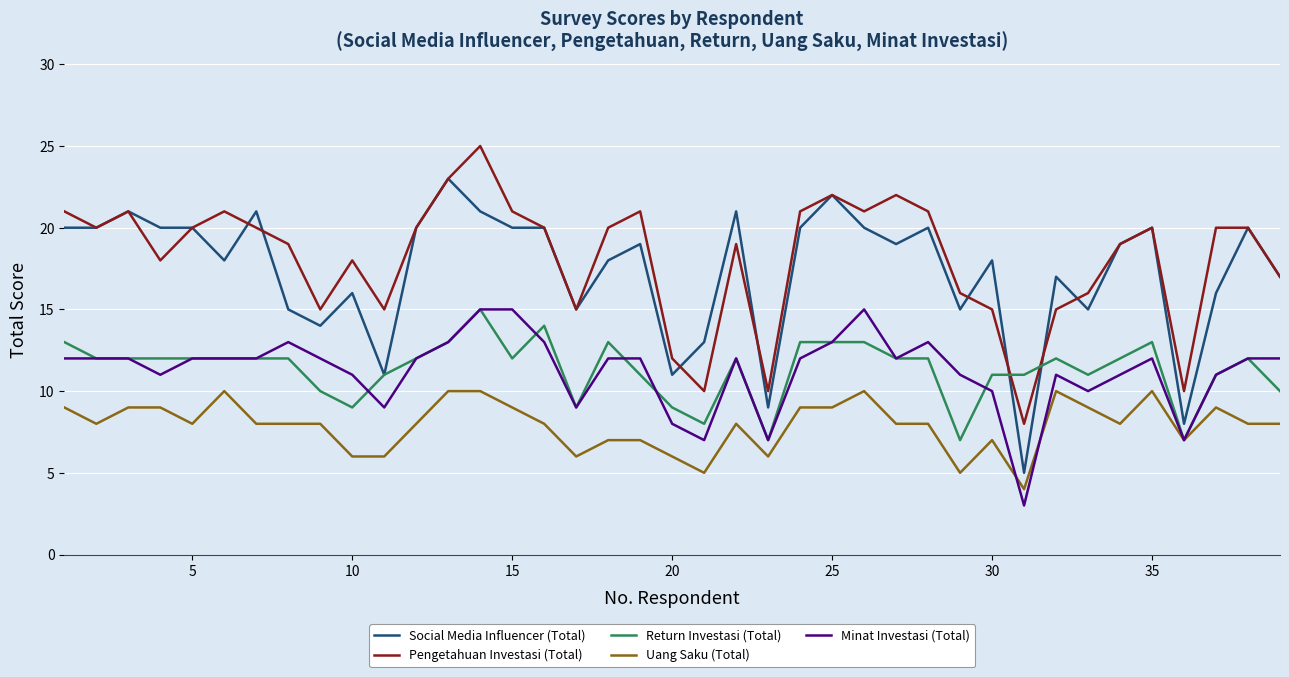

Reading left to right, list all the values displayed in this chart.

Social Media Influencer (Total): 20	20	21	20	20	18	21	15	14	16	11	20	23	21	20	20	15	18	19	11	13	21	9	20	22	20	19	20	15	18	5	17	15	19	20	8	16	20	17
Pengetahuan Investasi (Total): 21	20	21	18	20	21	20	19	15	18	15	20	23	25	21	20	15	20	21	12	10	19	10	21	22	21	22	21	16	15	8	15	16	19	20	10	20	20	17
Return Investasi (Total): 13	12	12	12	12	12	12	12	10	9	11	12	13	15	12	14	9	13	11	9	8	12	7	13	13	13	12	12	7	11	11	12	11	12	13	7	11	12	10
Uang Saku (Total): 9	8	9	9	8	10	8	8	8	6	6	8	10	10	9	8	6	7	7	6	5	8	6	9	9	10	8	8	5	7	4	10	9	8	10	7	9	8	8
Minat Investasi (Total): 12	12	12	11	12	12	12	13	12	11	9	12	13	15	15	13	9	12	12	8	7	12	7	12	13	15	12	13	11	10	3	11	10	11	12	7	11	12	12